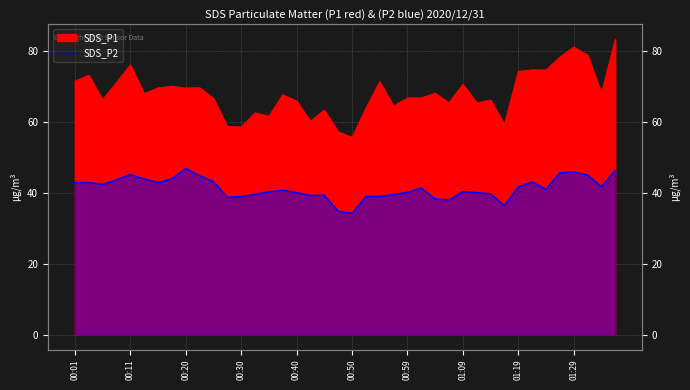

What is the sum of the values at 01:09 and 27?

81.9